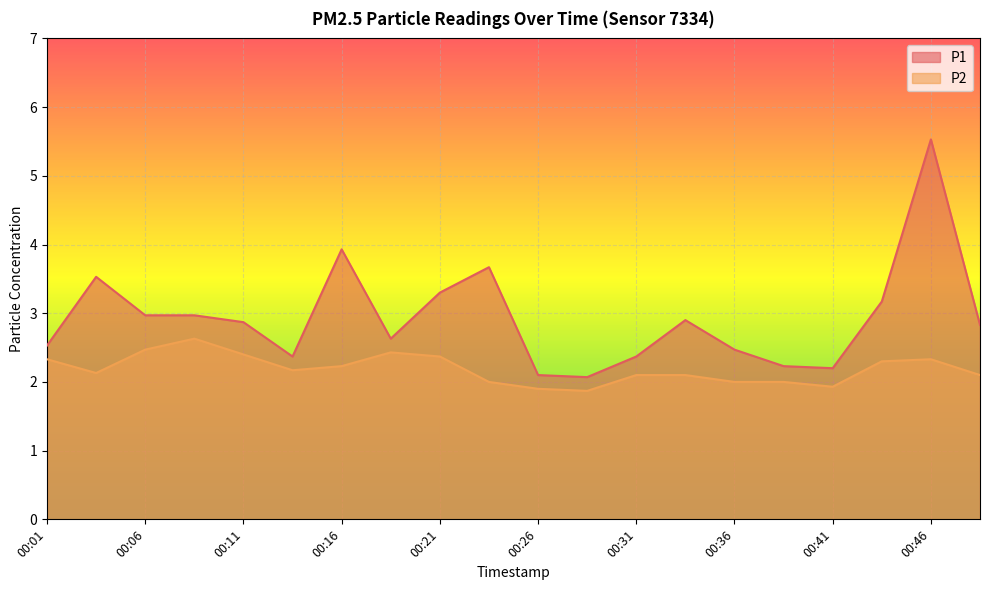

What is the spread (max minus min) of values at 00:48?

0.7